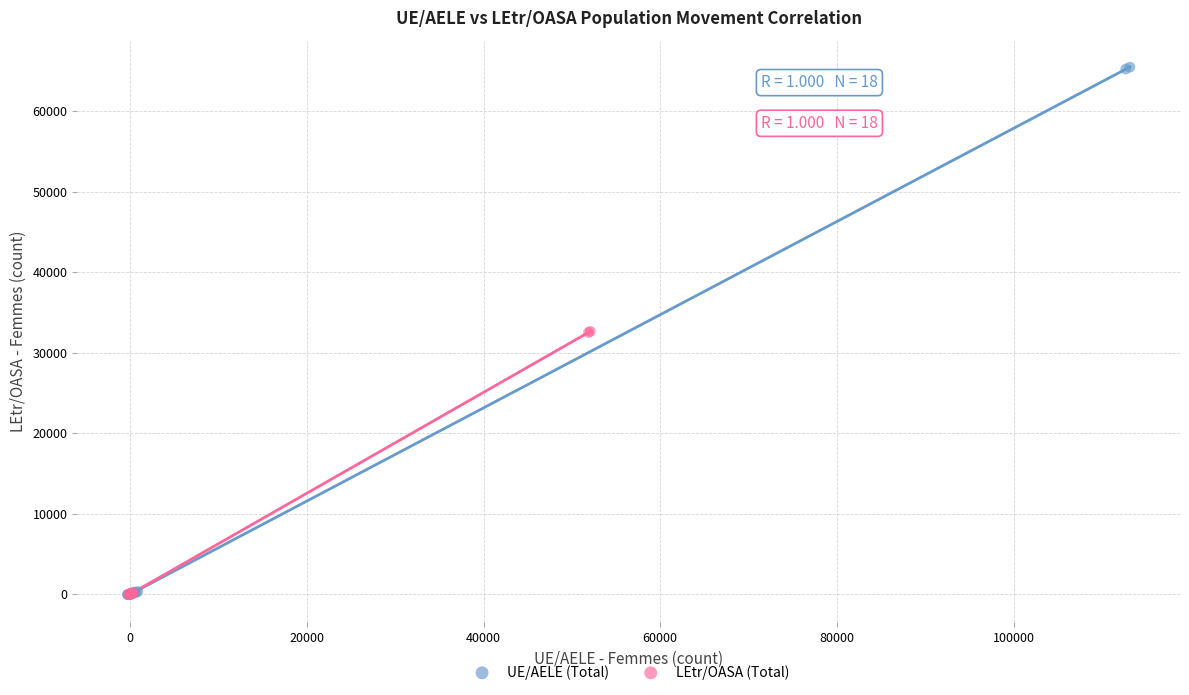

Which series has the widest spread of Y values?

UE/AELE (Total)